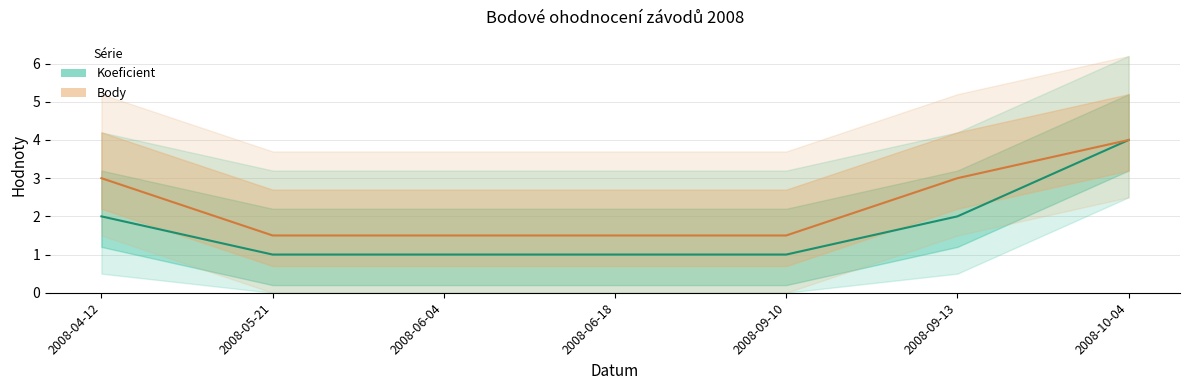

What is the sum of all Koeficient values?

12.0